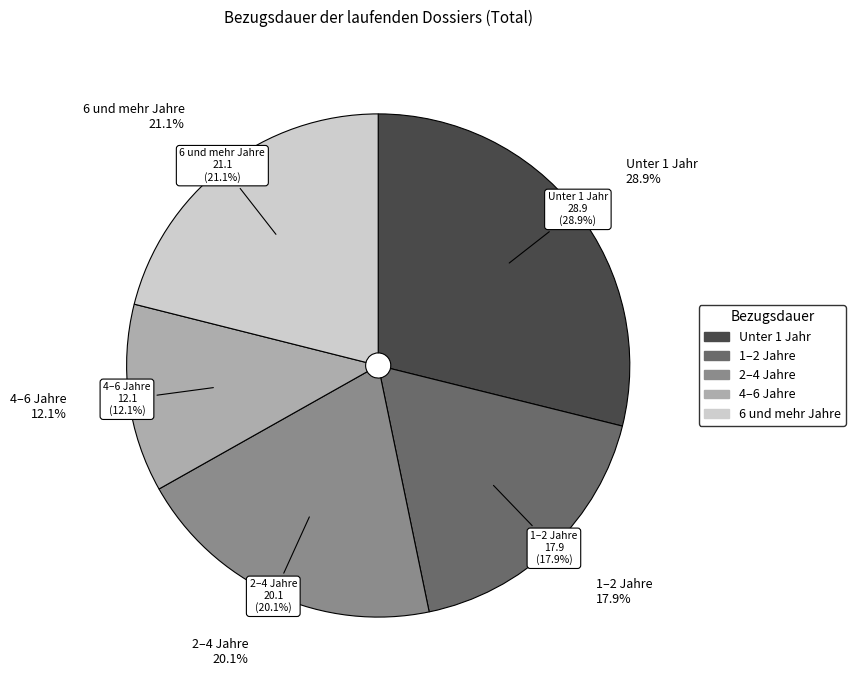

Does 4–6 Jahre account for over 50% of the chart?

No